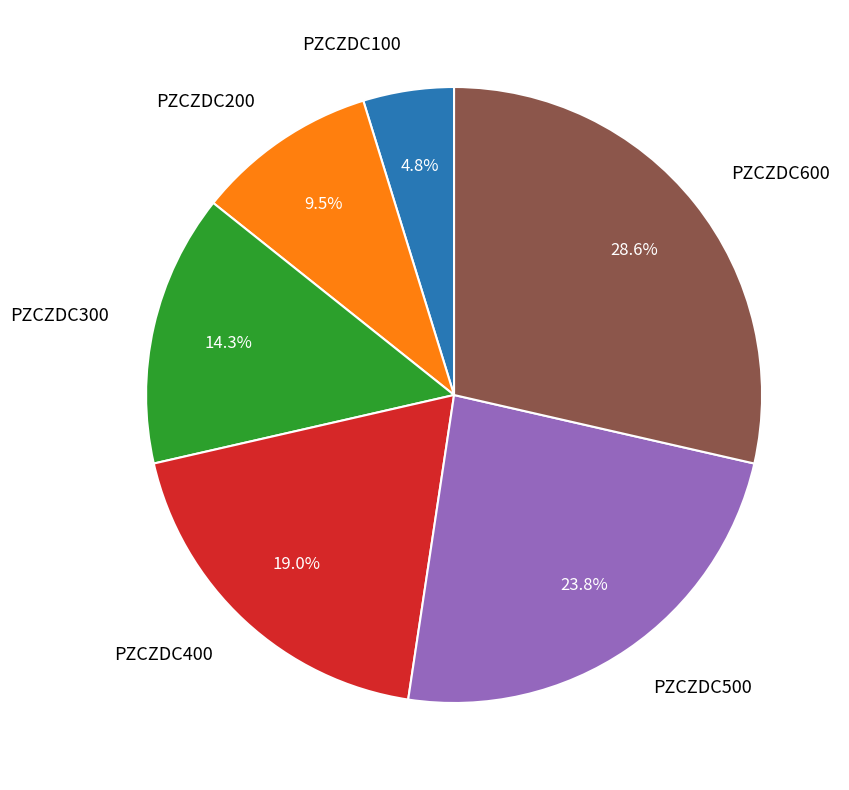

To the nearest percent, what is the difference between the PZCZDC500 and PZCZDC400 slice percentages?

5%